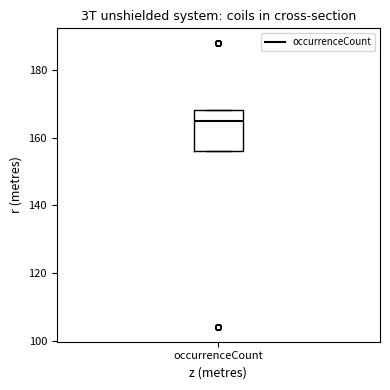

Where is the lower edge of the box for occurrenceCount on the y-axis? The values are not printed on the chart, so give them approximately, as read against the axis.

156